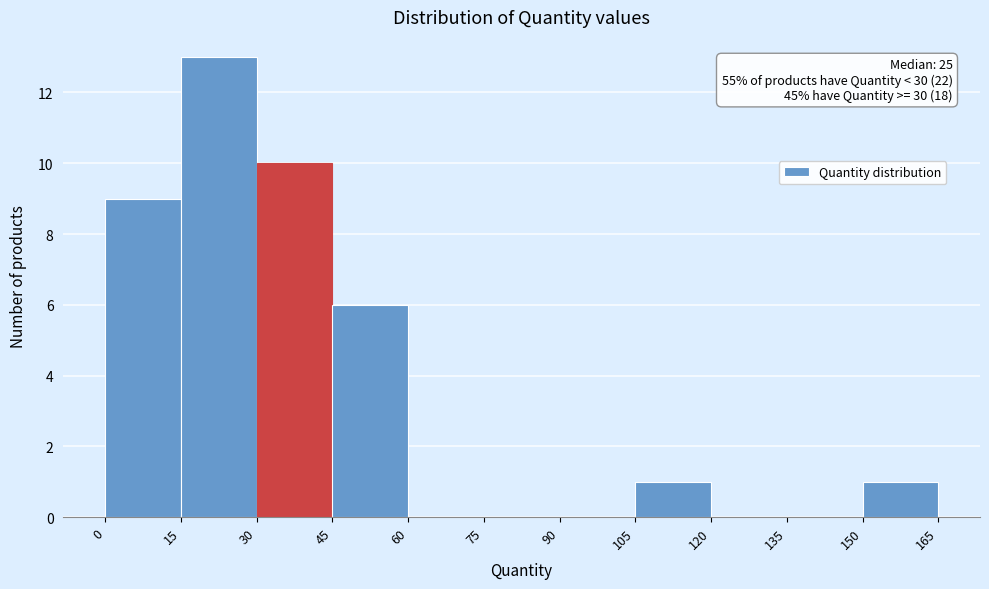

Over which range of the x-axis is the bar tallest?

15 to 30